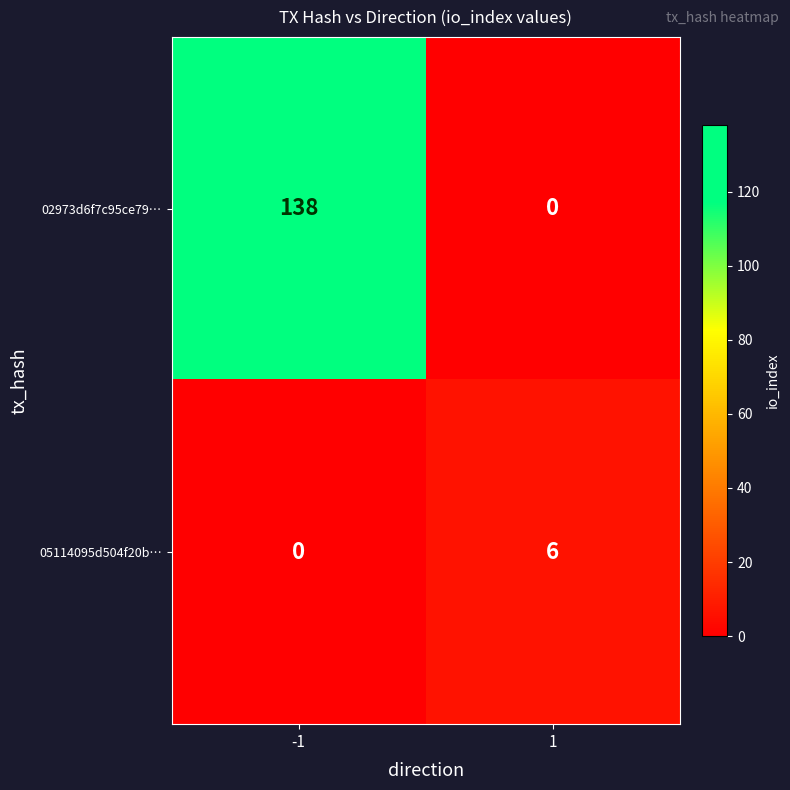

What is the maximum value shown in the chart?

138